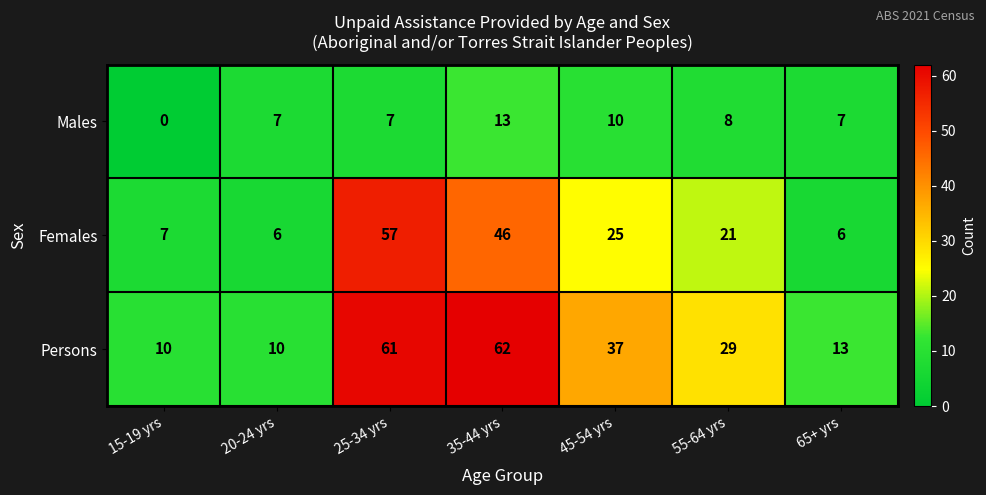

The value of Persons at 15-19 yrs is 15. True or false?

False